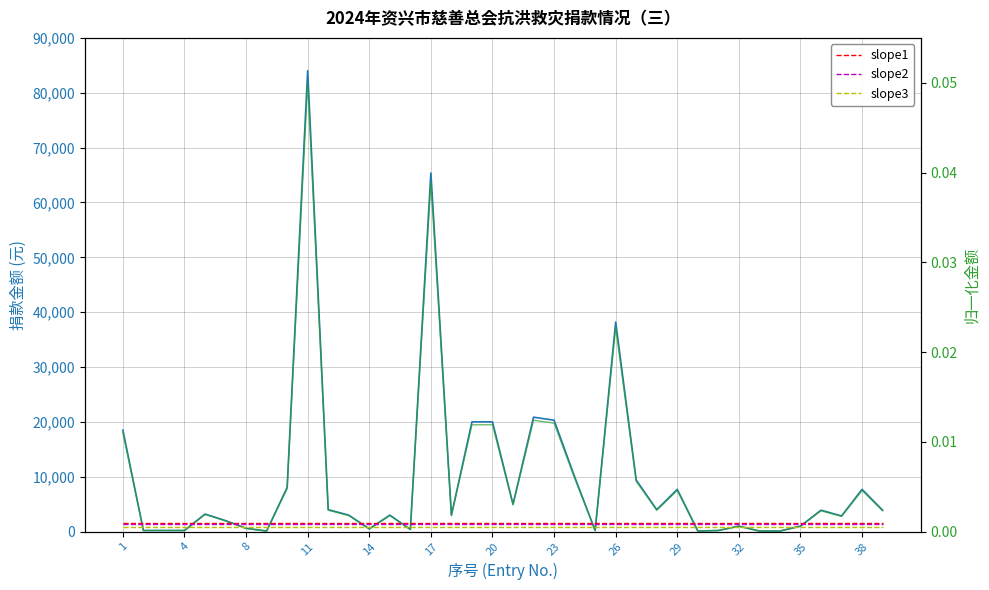

True or false: slope1 has a value of 0.0 at 35.

True